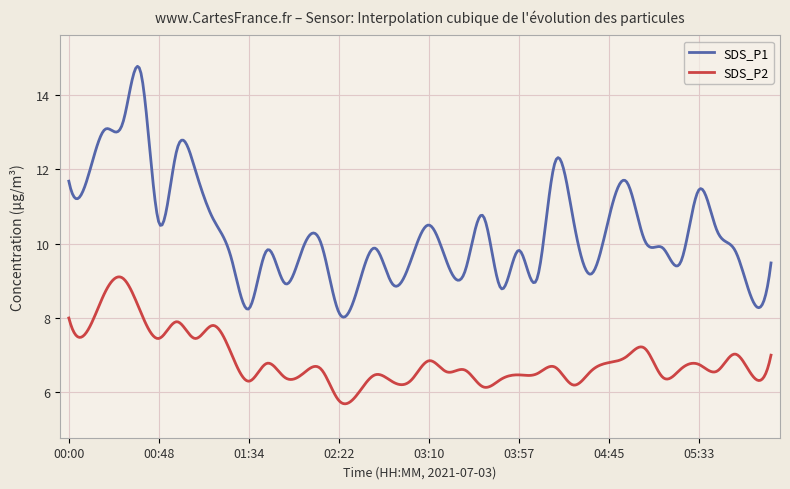

What is the greatest value displayed?

14.8